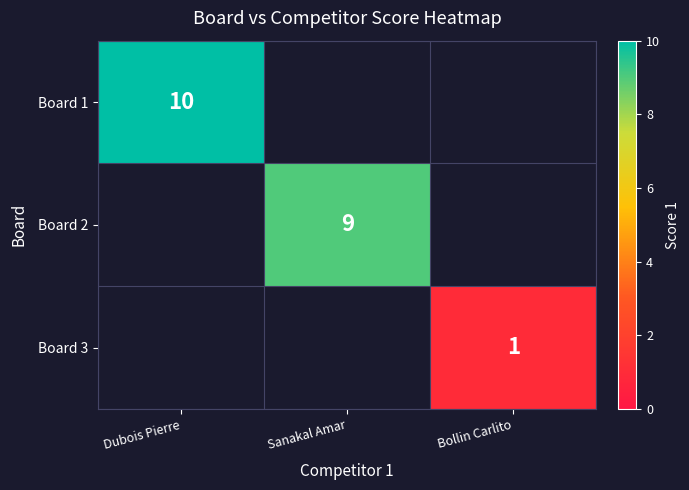

True or false: Board 3 has a value of 1 at Bollin Carlito.

True